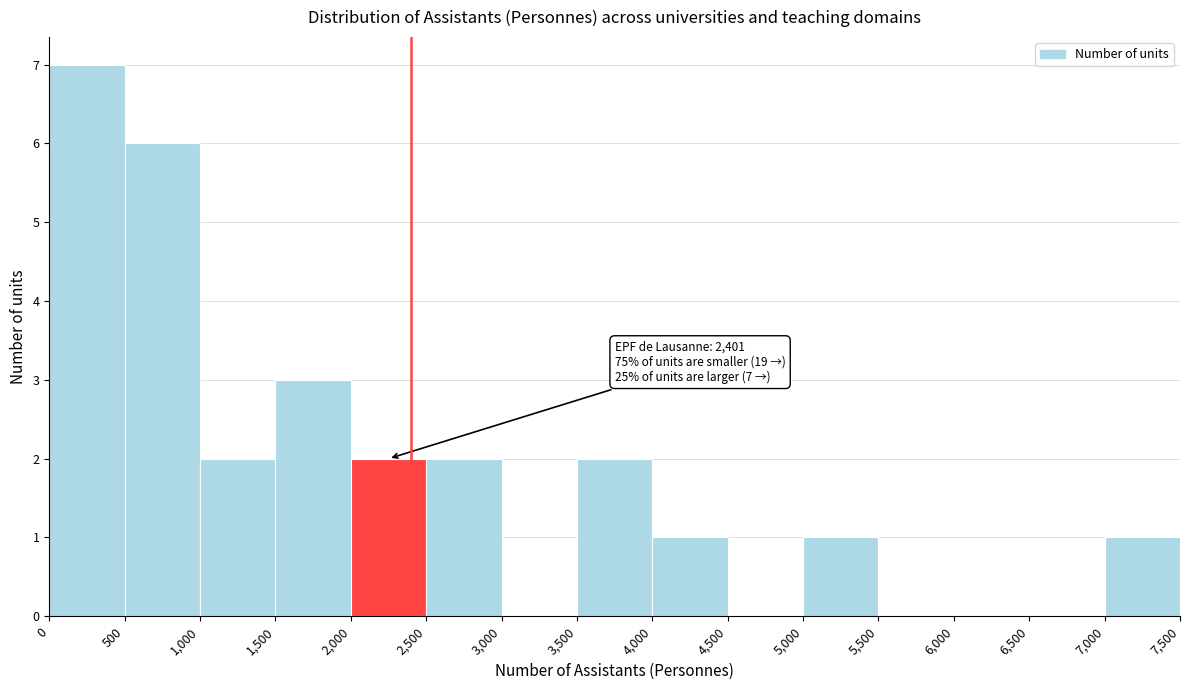

Over which range of the x-axis is the bar tallest?

0 to 500